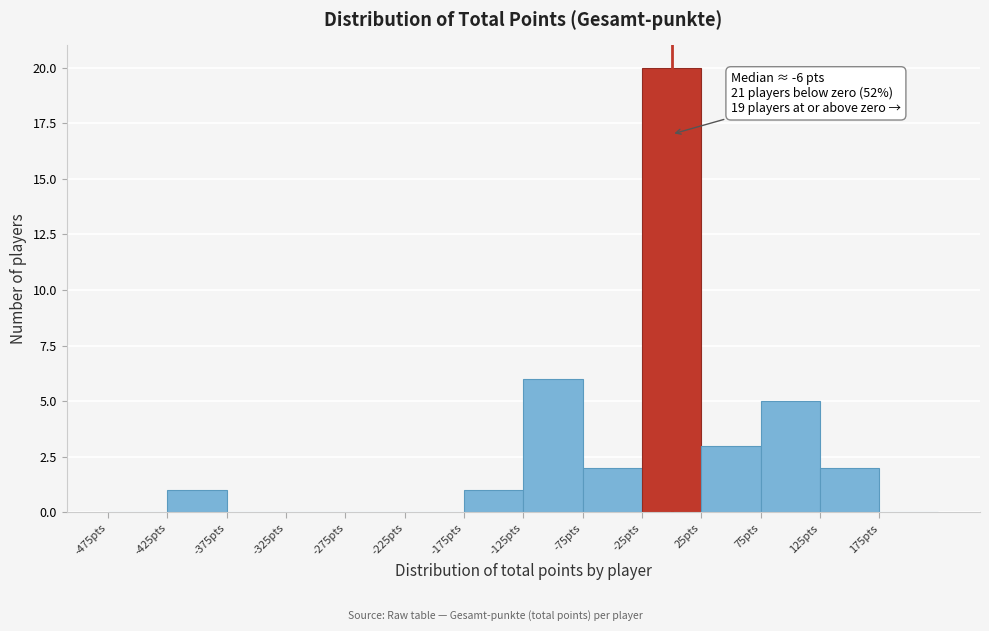

Which range on the x-axis has the tallest bar?

-25 to 25